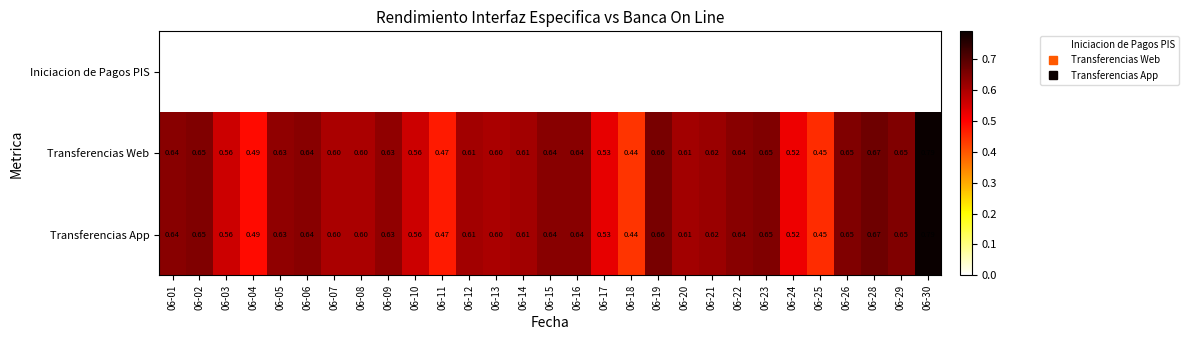

Is the value of Iniciacion de Pagos PIS at 06-29 greater than the value of Transferencias Web at 06-29?

No